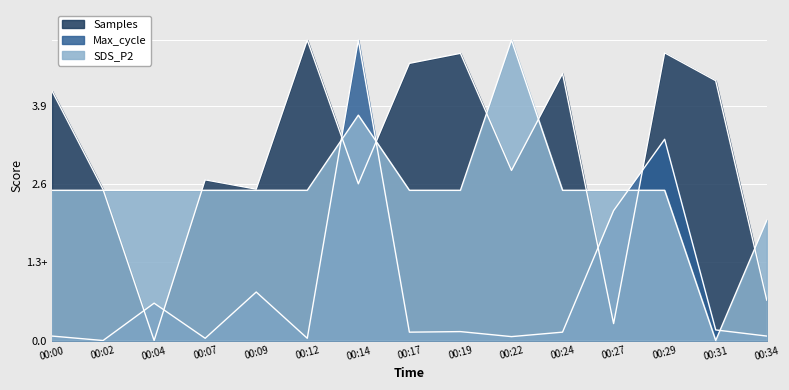

Between 00:29 and 00:17, which is larger?

00:29